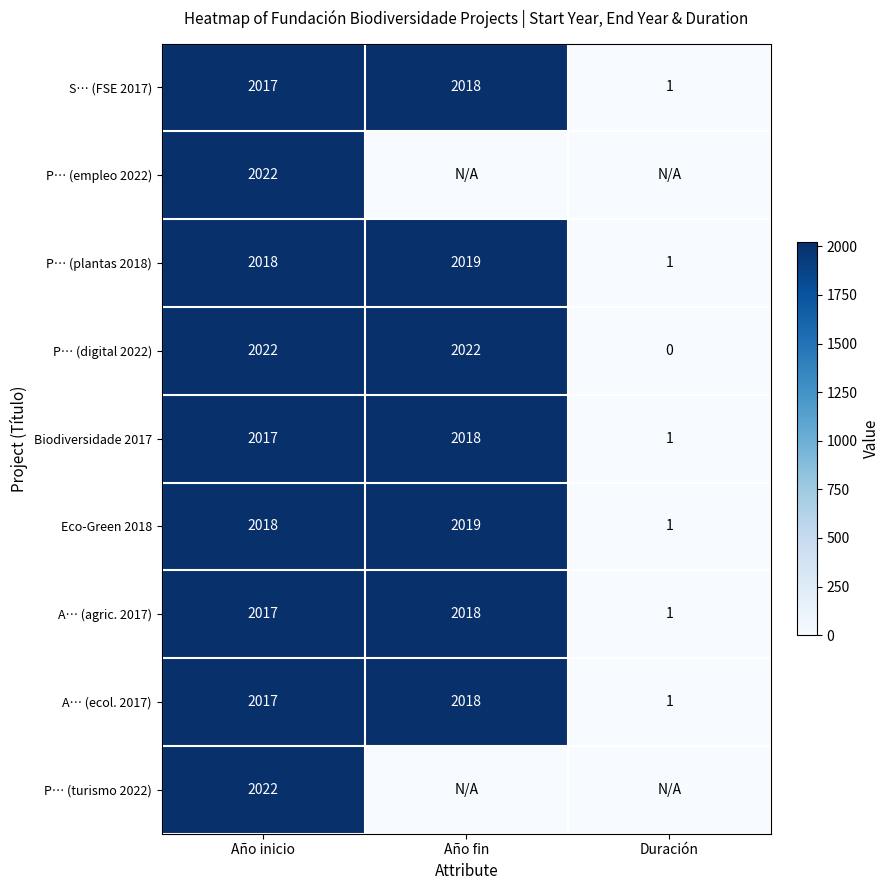

List the labels in order of S… (FSE 2017) value, largest first.

Año fin, Año inicio, Duración